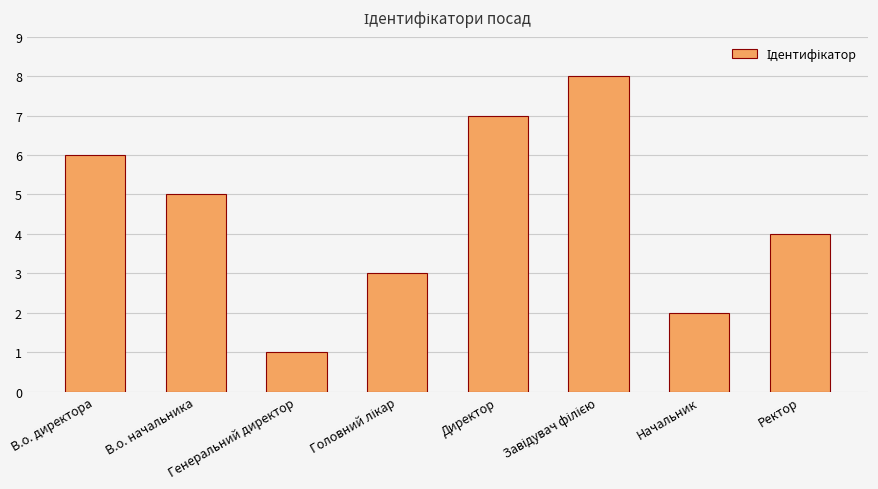

What is the change in value from В.о. директора to В.о. начальника?

-1